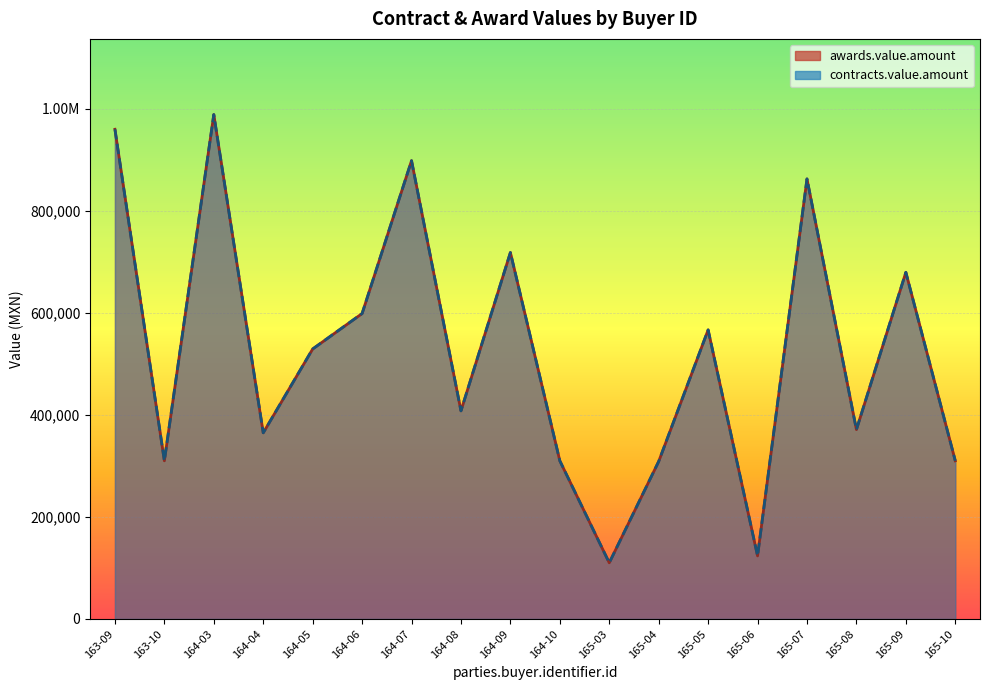

True or false: contracts.value.amount and awards.value.amount intersect in this chart.

False